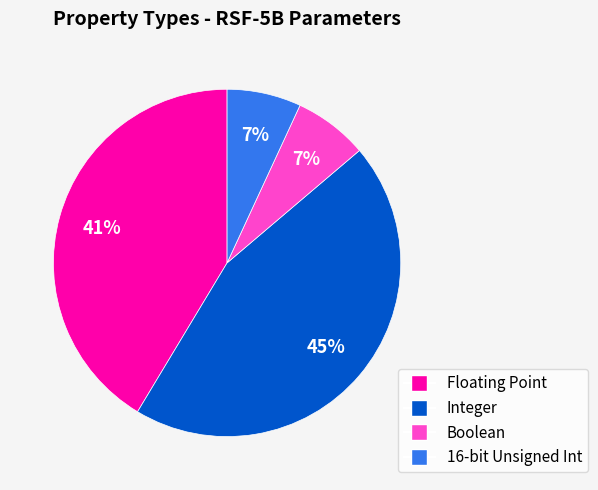

How many segments does this pie chart have?

4